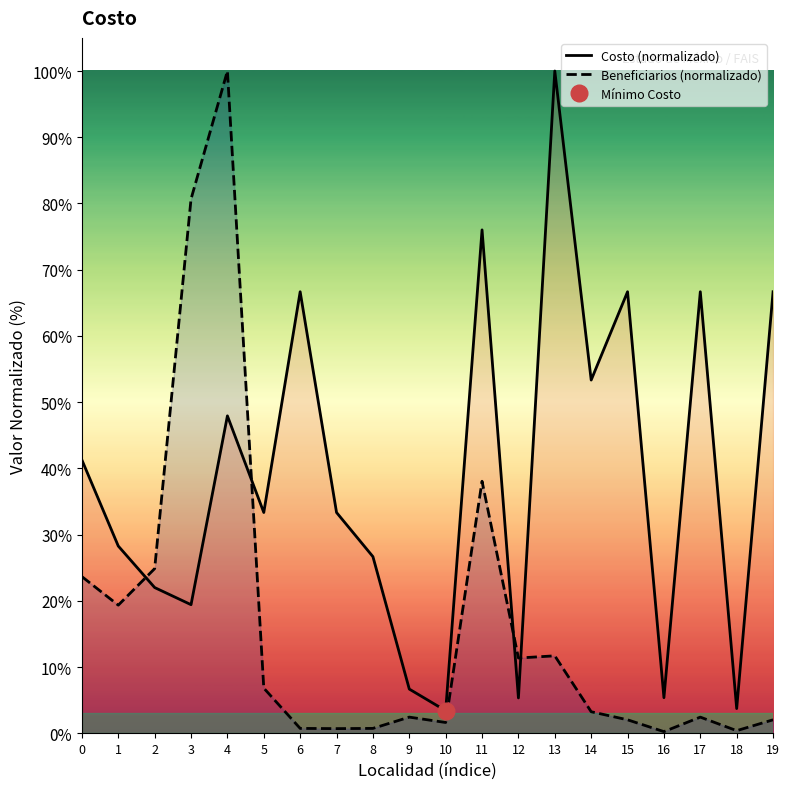

Rank the series by their average value, from lowest to highest.

Beneficiarios (normalizado), Costo (normalizado)